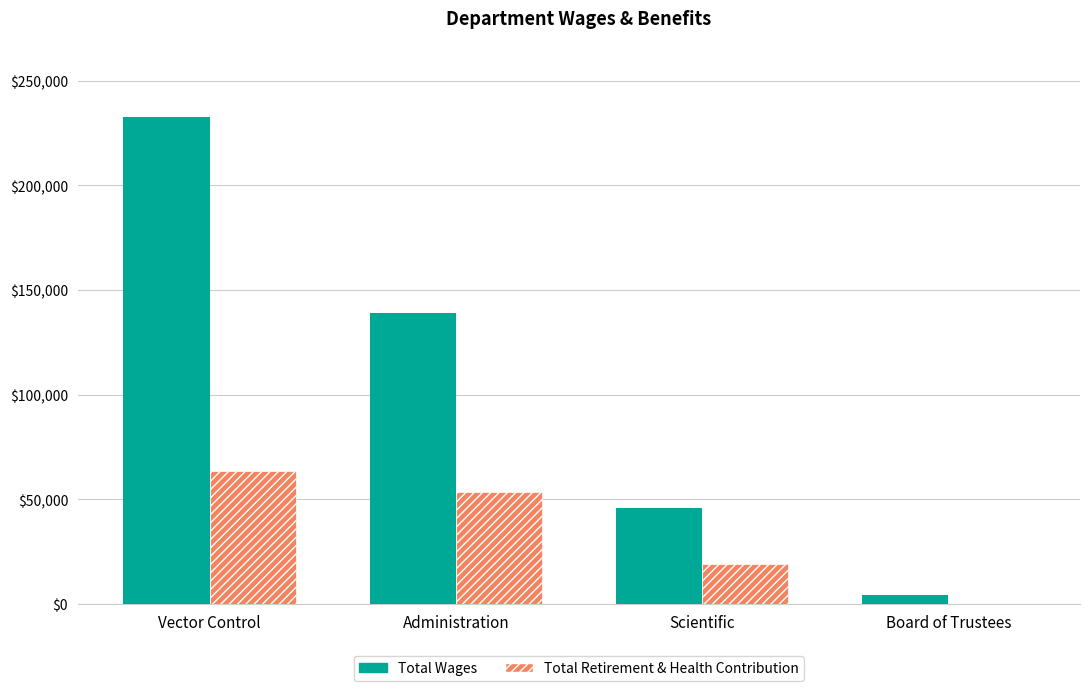

Reading left to right, list all the values displayed in this chart.

Total Wages: 232778	139143	46040	4200
Total Retirement & Health Contribution: 63430	53431	19284	0